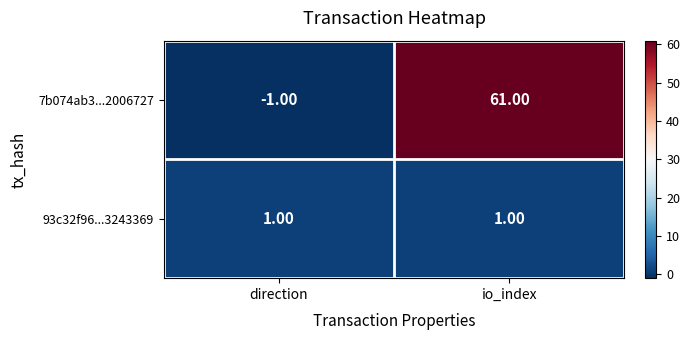

List the series in order of their peak value, highest first.

7b074ab3...2006727, 93c32f96...3243369